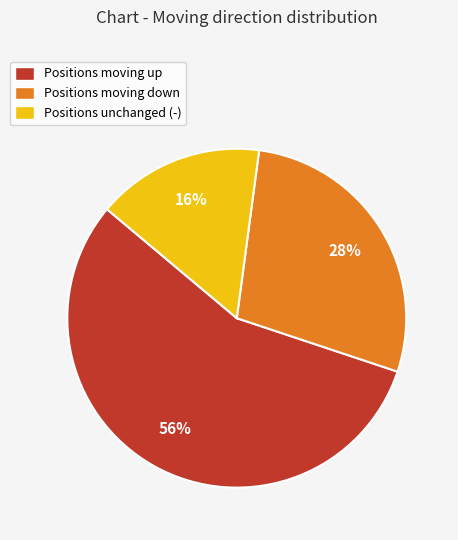

Do Positions moving down and Positions unchanged (-) together represent more than half of the pie?

No